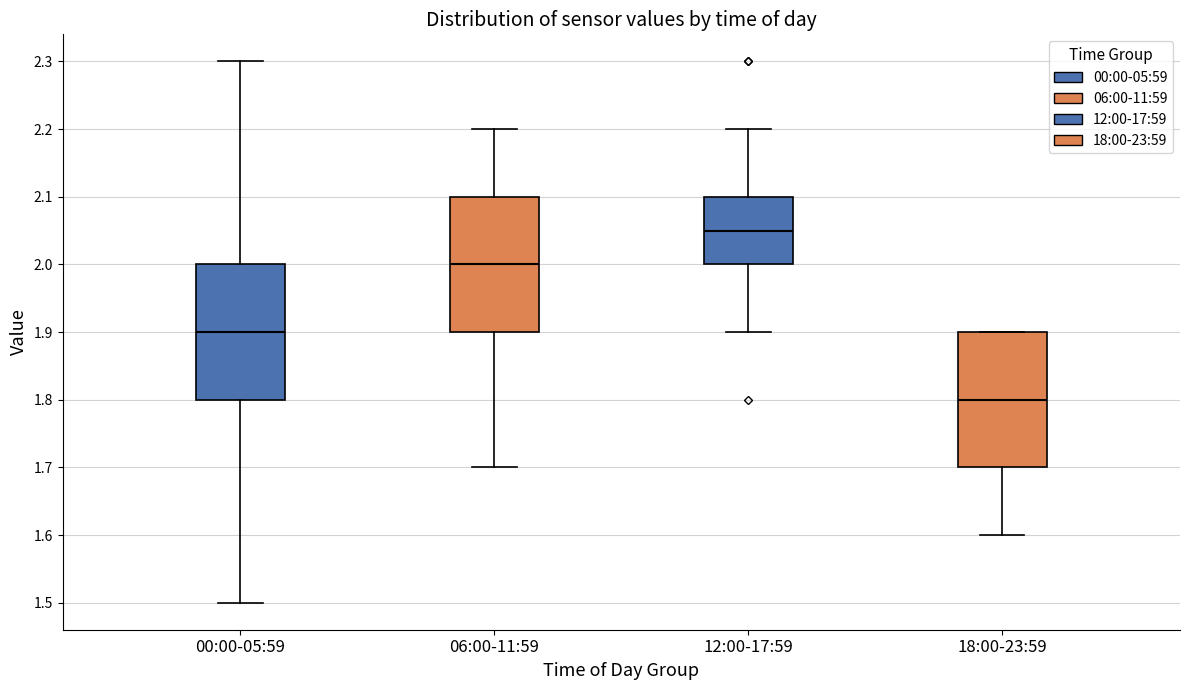

Where does the lower whisker of the box for 00:00-05:59 end on the y-axis? The values are not printed on the chart, so give them approximately, as read against the axis.

1.50